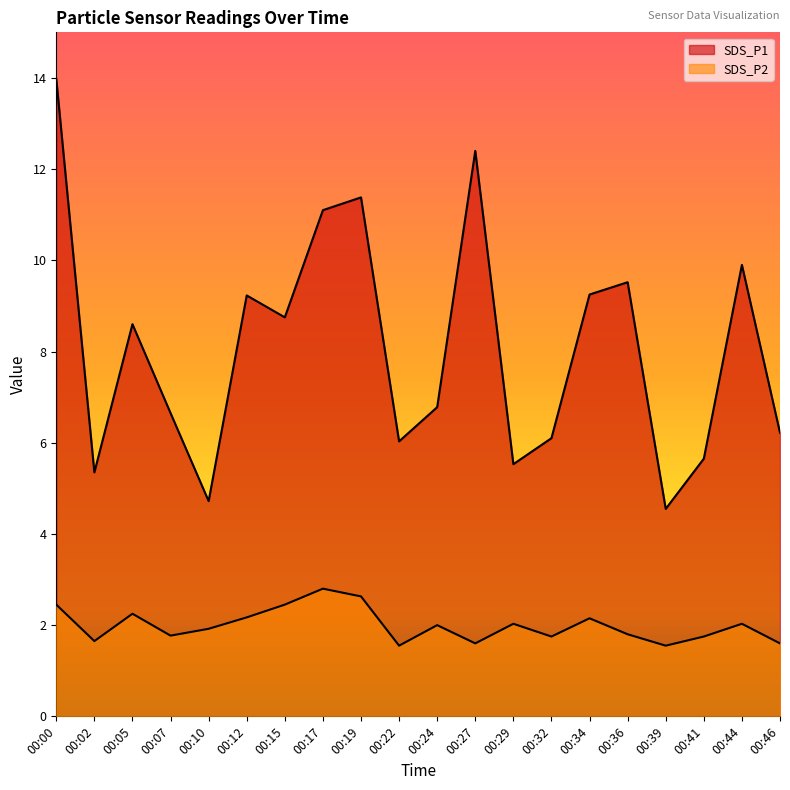

True or false: SDS_P2 and SDS_P1 cross at least once.

False